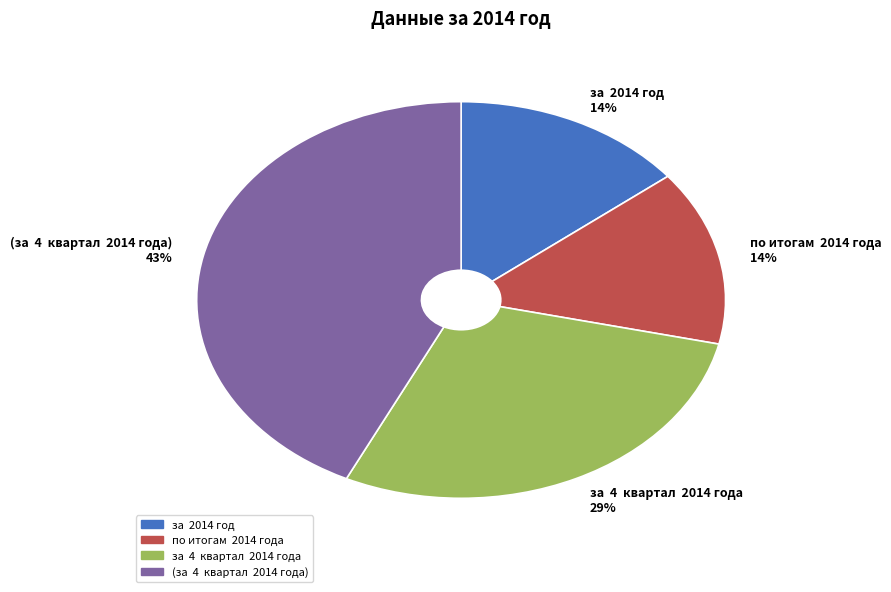

Combined, do по итогам 2014 года 14% and (за 4 квартал 2014 года) 43% account for over 50%?

Yes